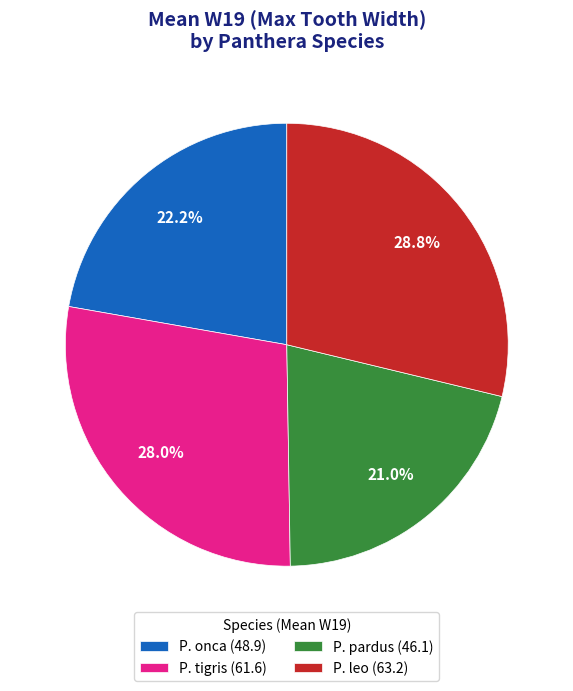

Does P. leo (63.2) represent more than half of the total?

No